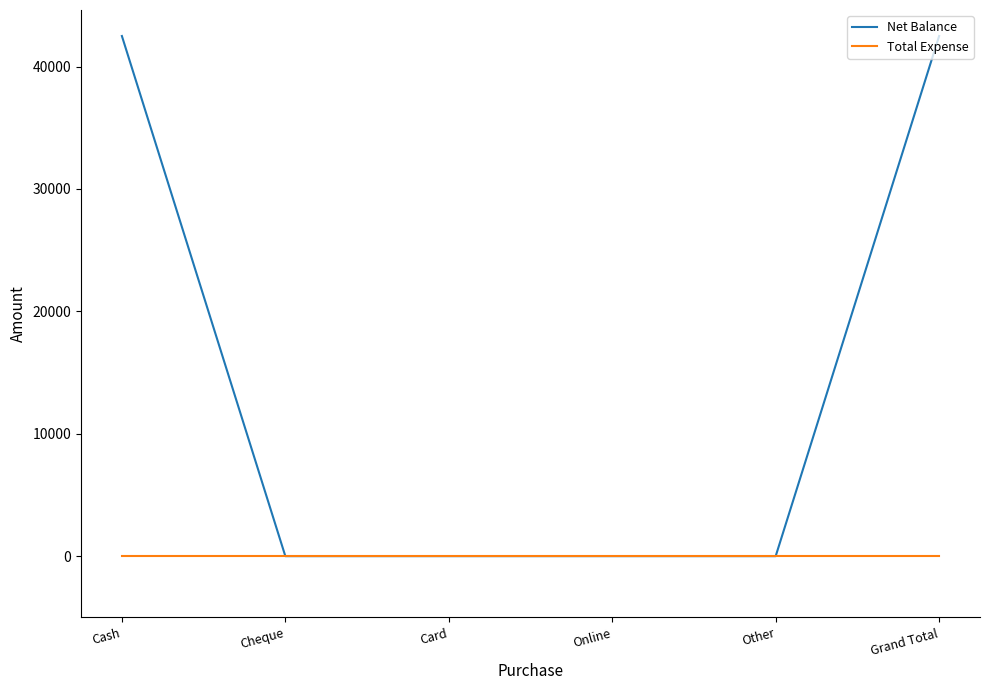

At Cash, list the series in order from largest to smallest.

Net Balance, Total Expense